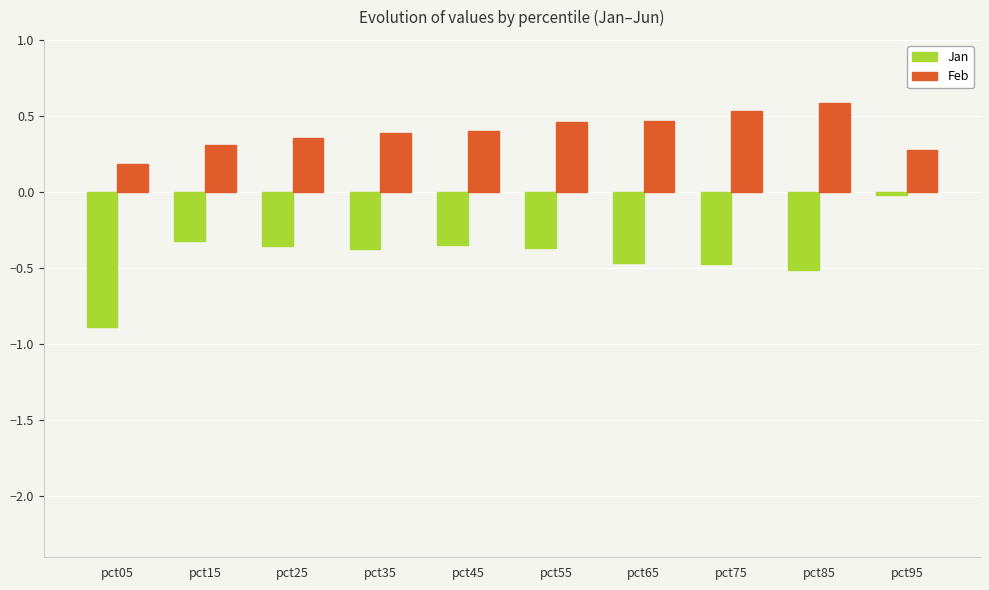

Count the number of categories in the chart.

10